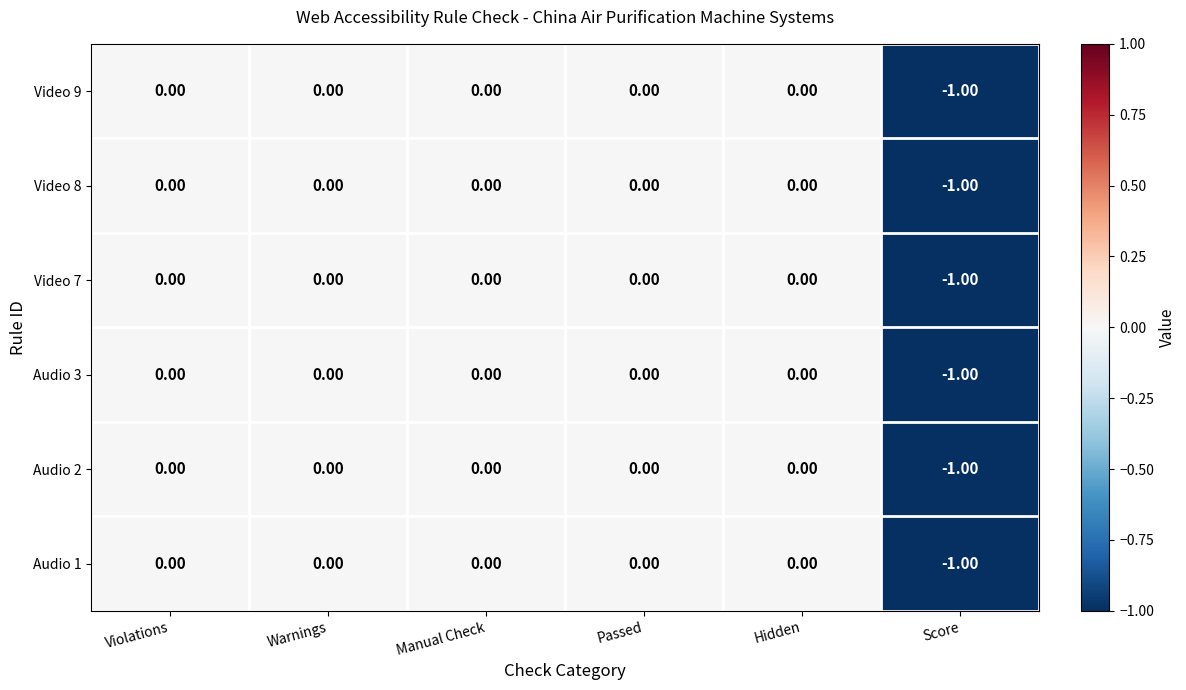

How many series are shown in this chart?

6